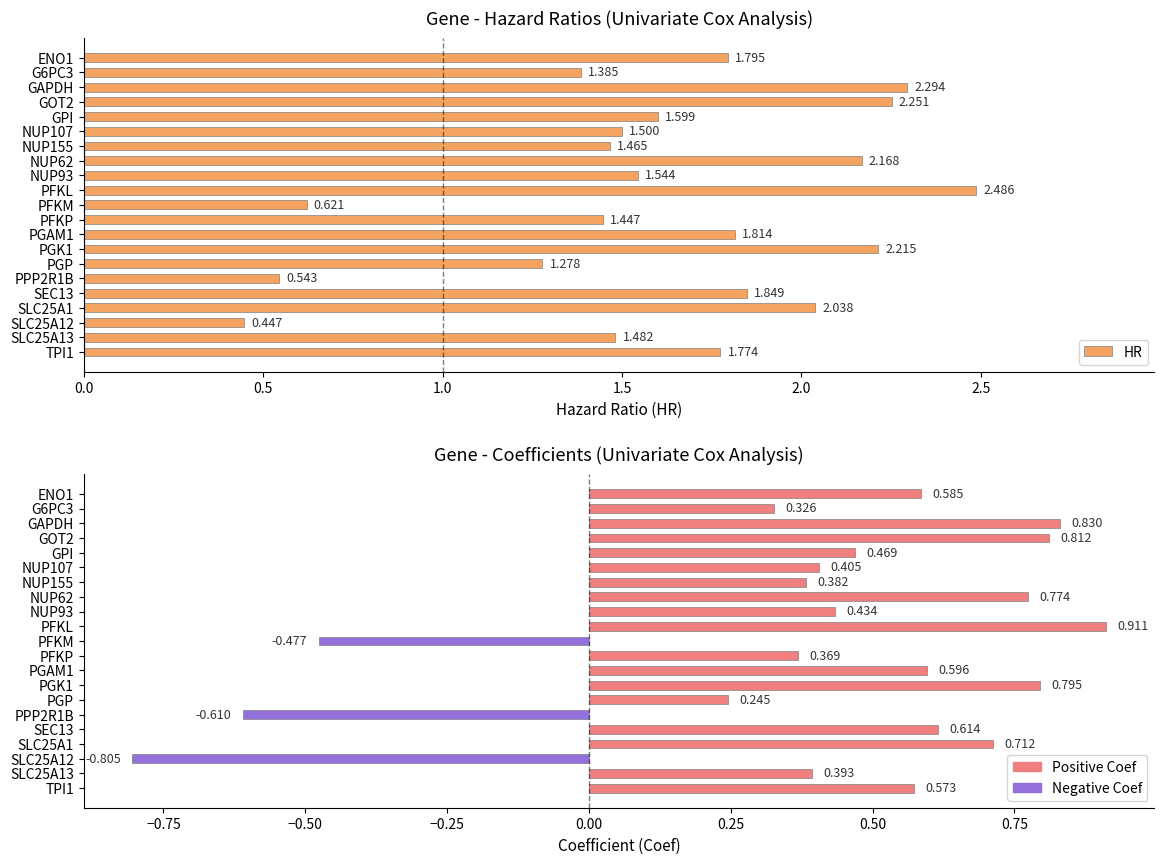

Is the value of Coef at 12 greater than the value of HR at 3.0?

No